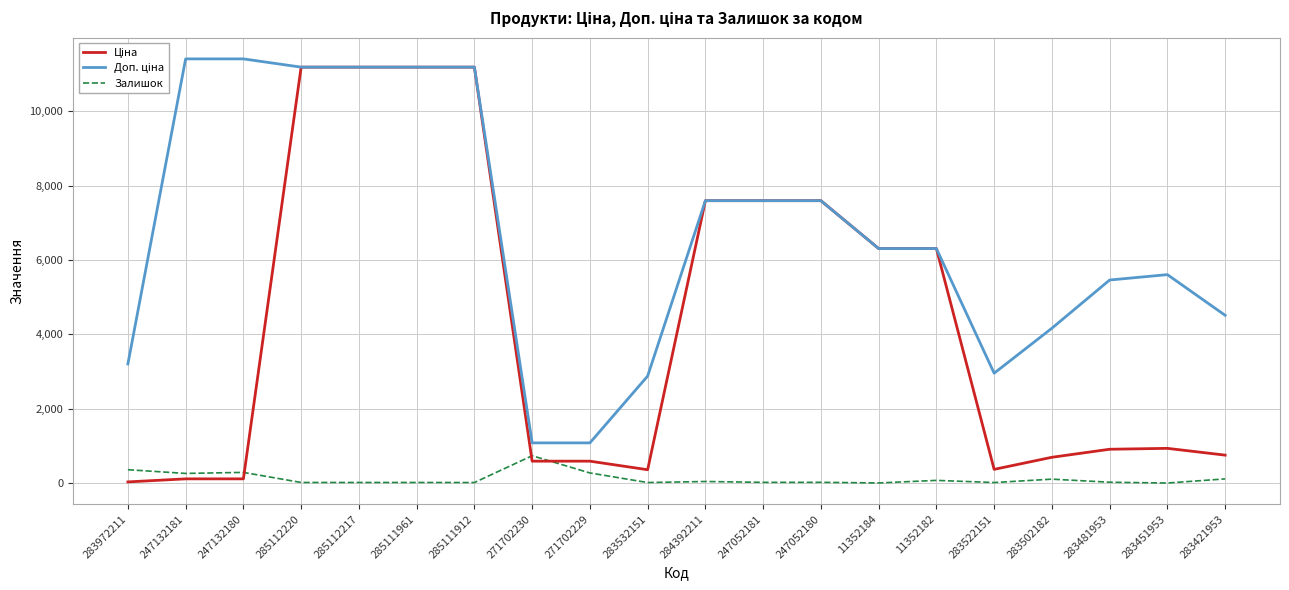

How many series are shown in this chart?

3